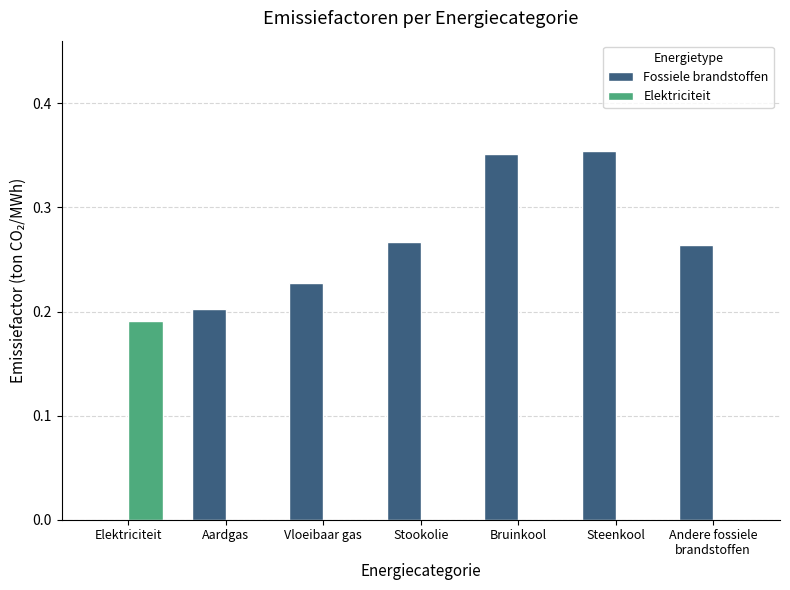

Which series has the largest range (max minus min)?

Fossiele brandstoffen